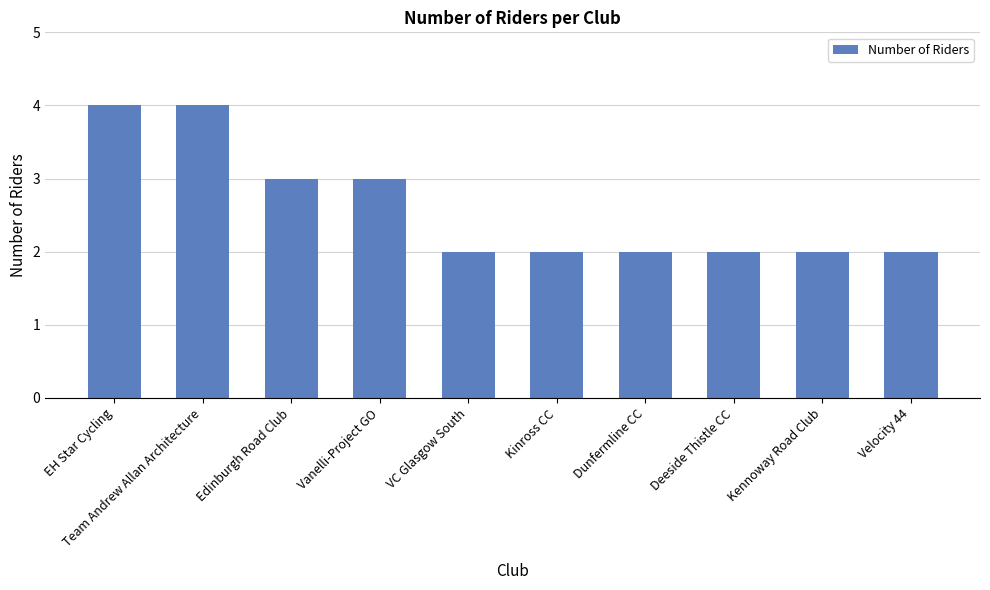

What is the maximum value shown in the chart?

4